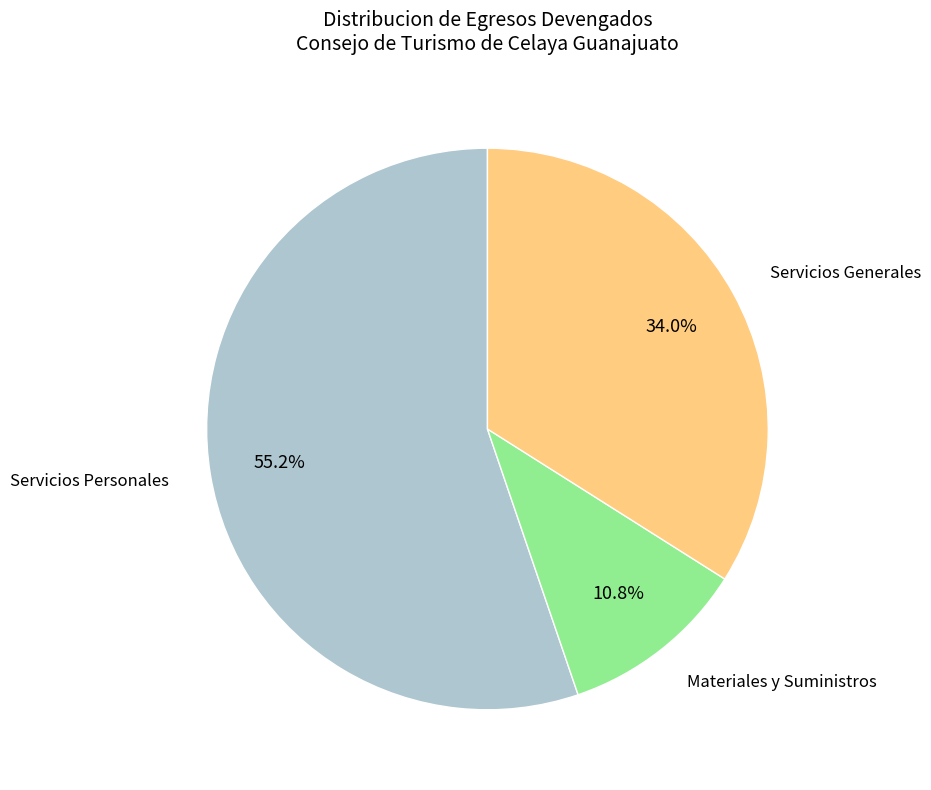

Between Servicios Generales and Servicios Personales, which is larger?

Servicios Personales